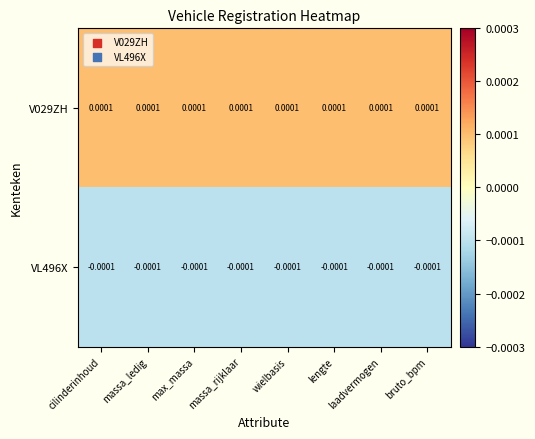

Is the value of VL496X at massa_ledig greater than the value of V029ZH at massa_rijklaar?

No